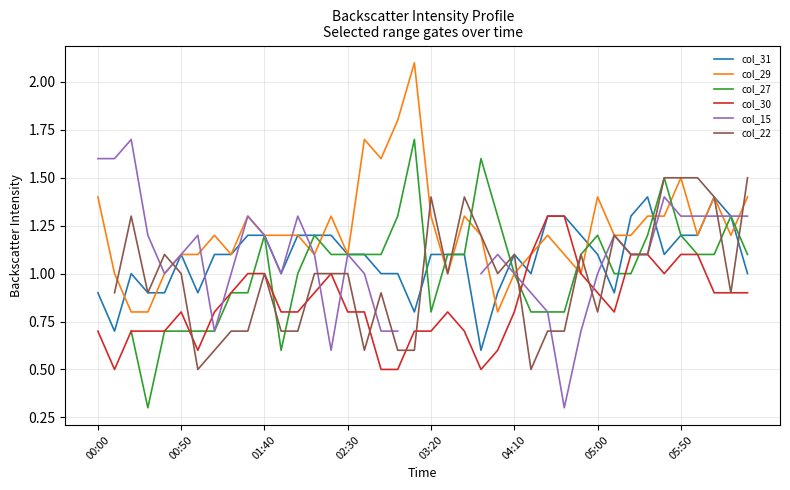

True or false: col_29 and col_30 cross at least once.

False